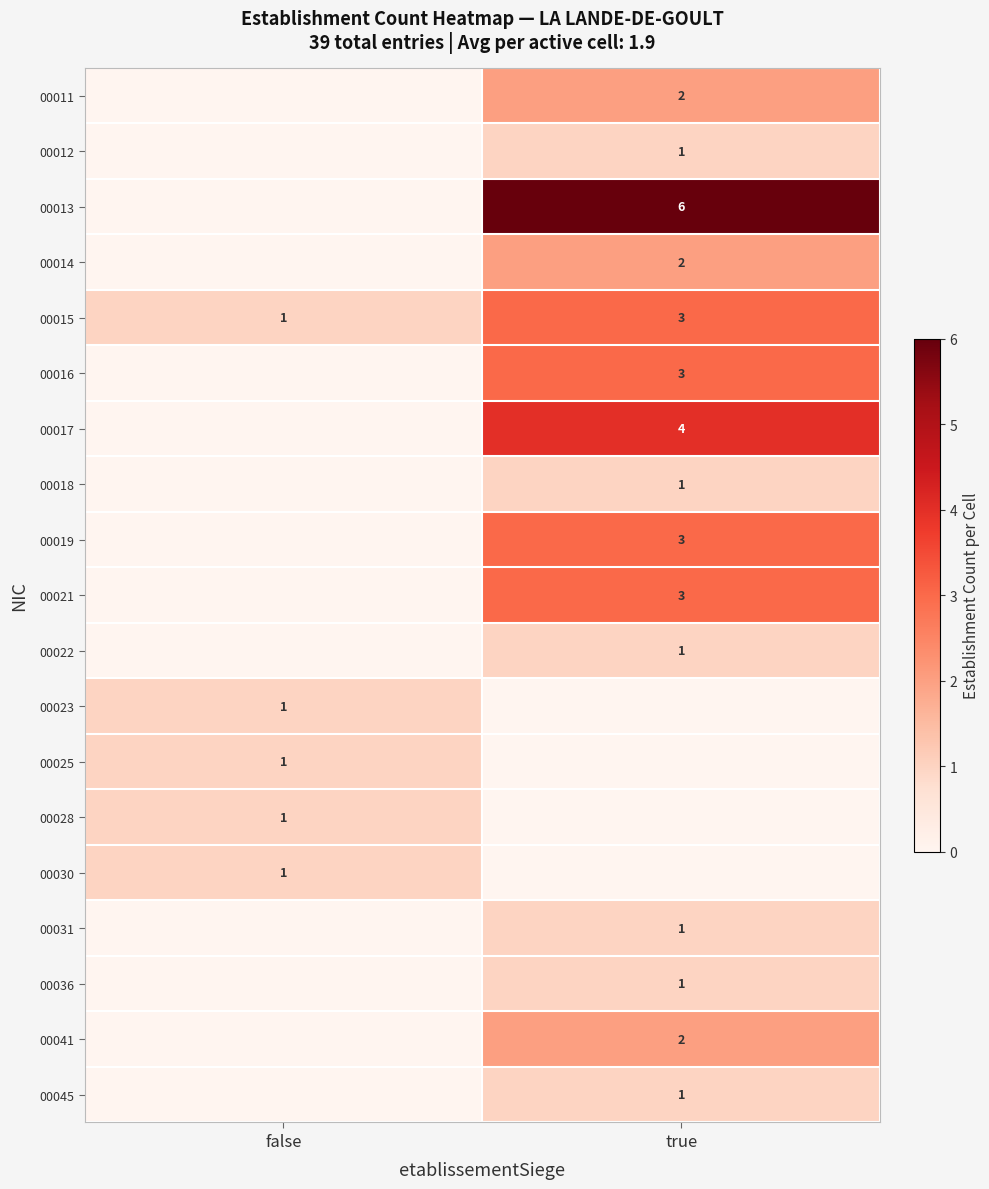

Is it true that 00028 equals 1 at false?

True